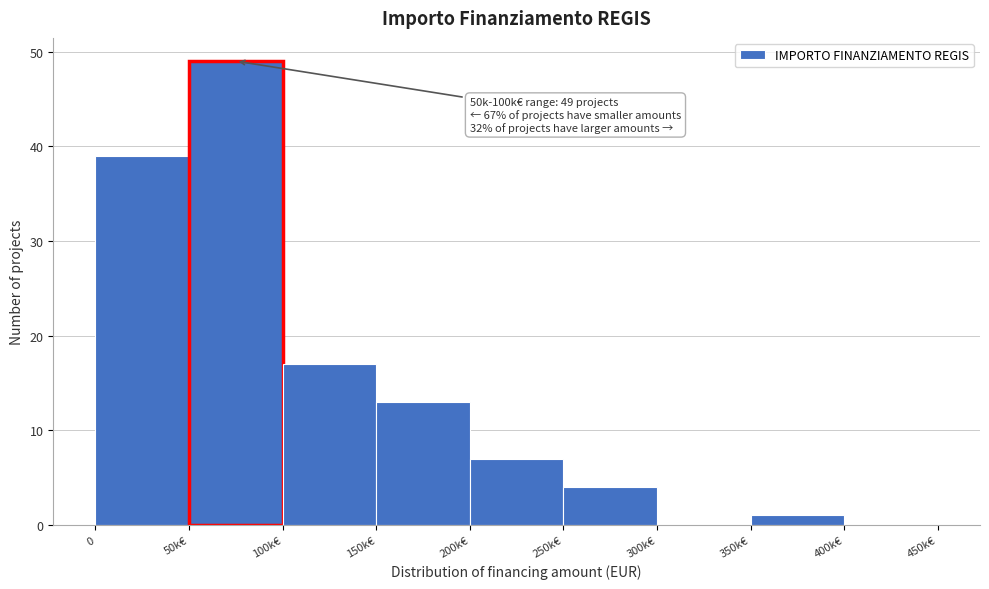

Reading left to right, list all the values displayed in this chart.

0=39	50k€=49	100k€=17	150k€=13	200k€=7	250k€=4	300k€=0	350k€=1	400k€=0